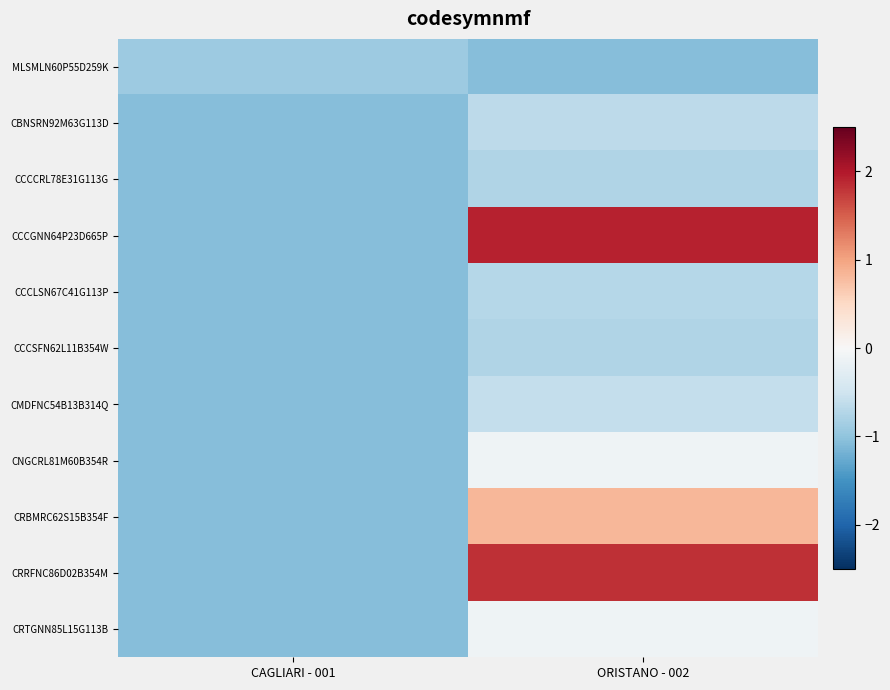

Which has a higher value, ORISTANO - 002 or CAGLIARI - 001?

CAGLIARI - 001